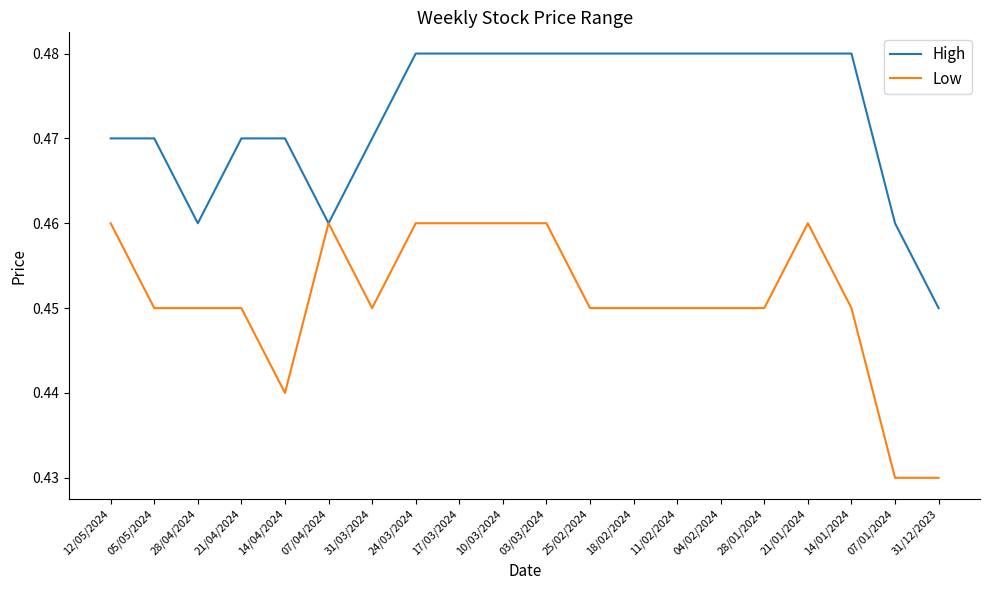

Count the Low values in the range 0 to 1.

20